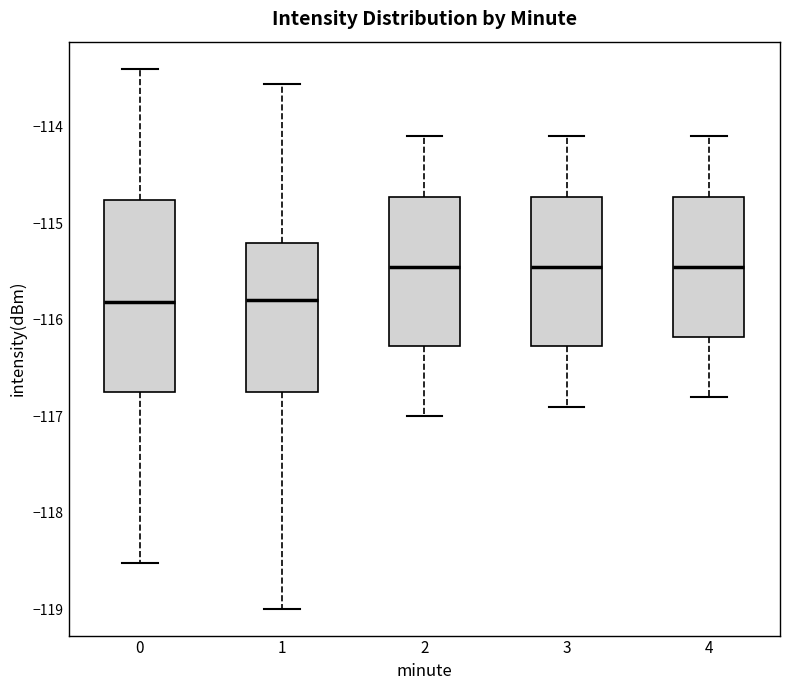

Where does the lower whisker of the box at x = 4 end on the y-axis? The values are not printed on the chart, so give them approximately, as read against the axis.

-116.8